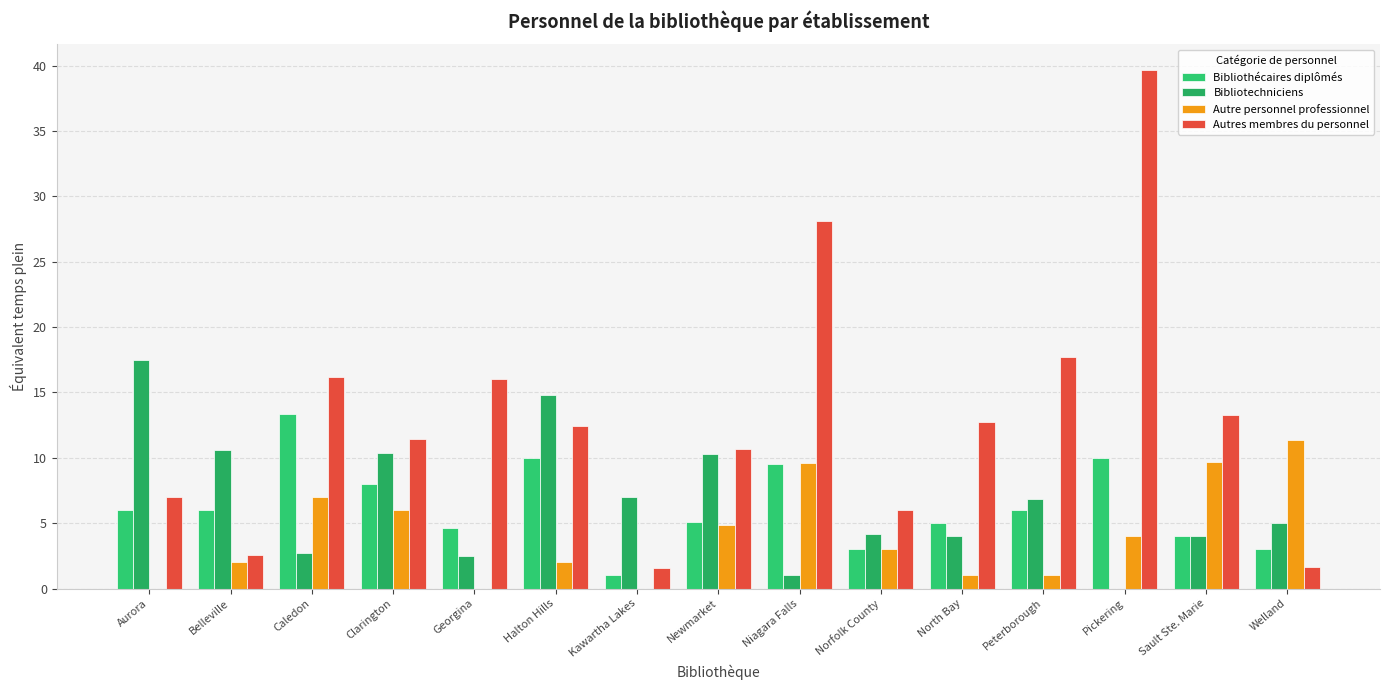

How many categories are shown in the chart?

15